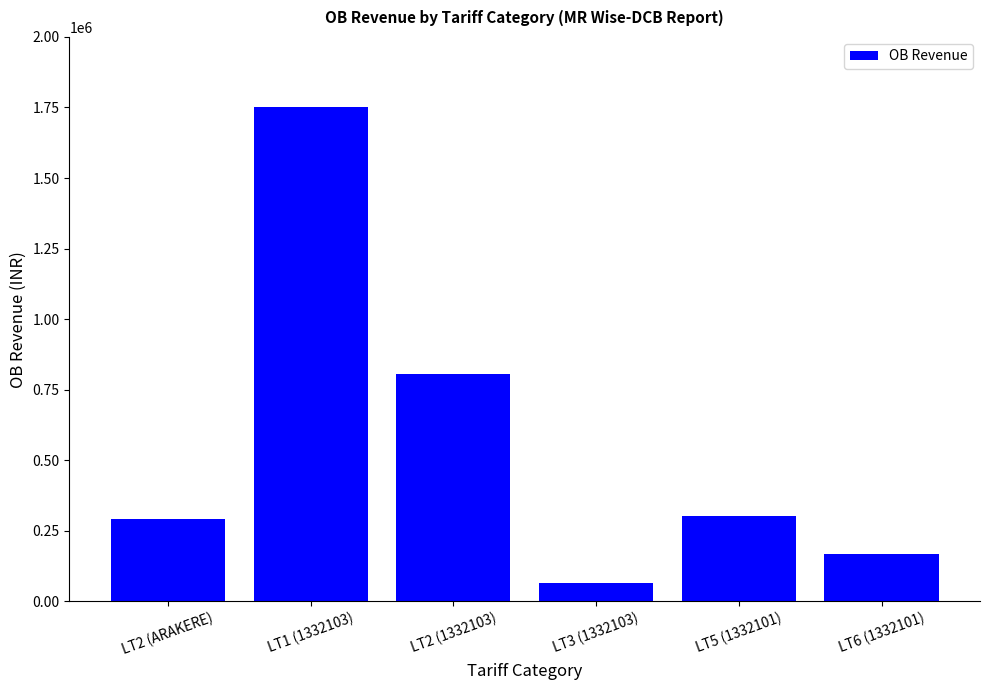

Does the chart contain stacked bars?

No